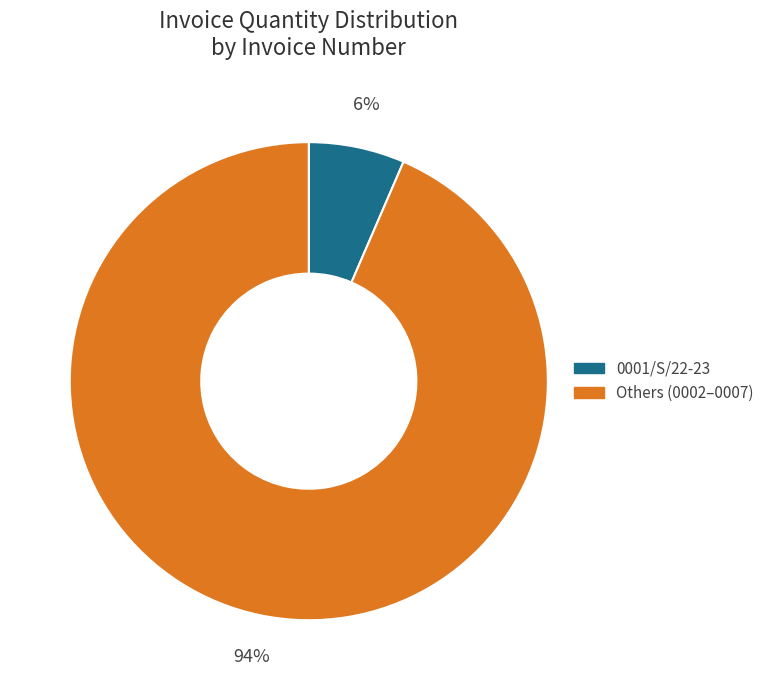

Count the number of slices in the pie.

2